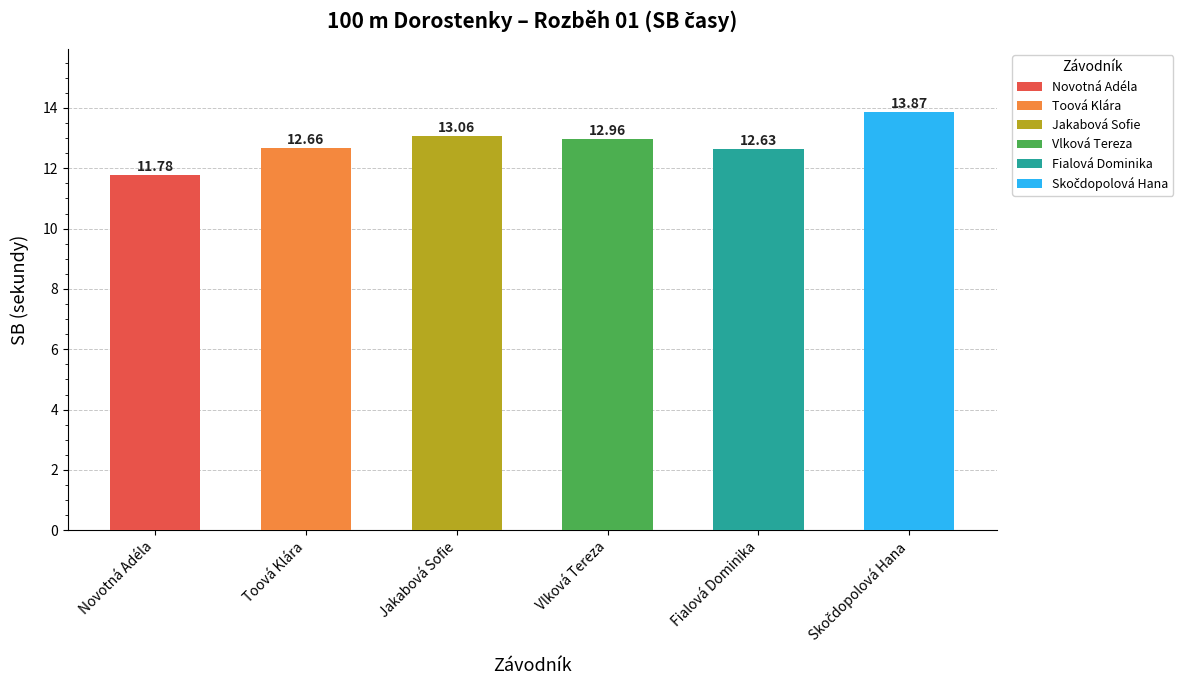

What is the change in value from Toová Klára to Jakabová Sofie?

+0.4